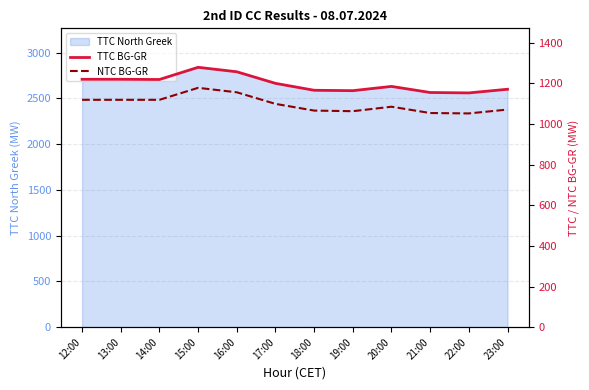

How many interior local peaks does the NTC BG-GR series have?

2